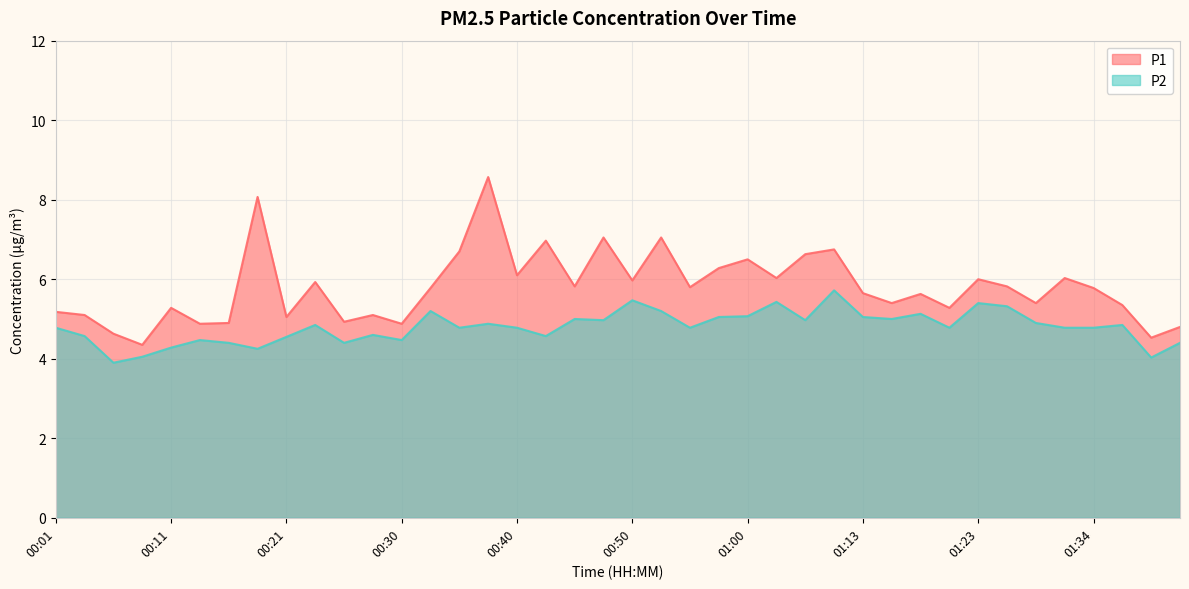

True or false: P1 and P2 intersect in this chart.

False